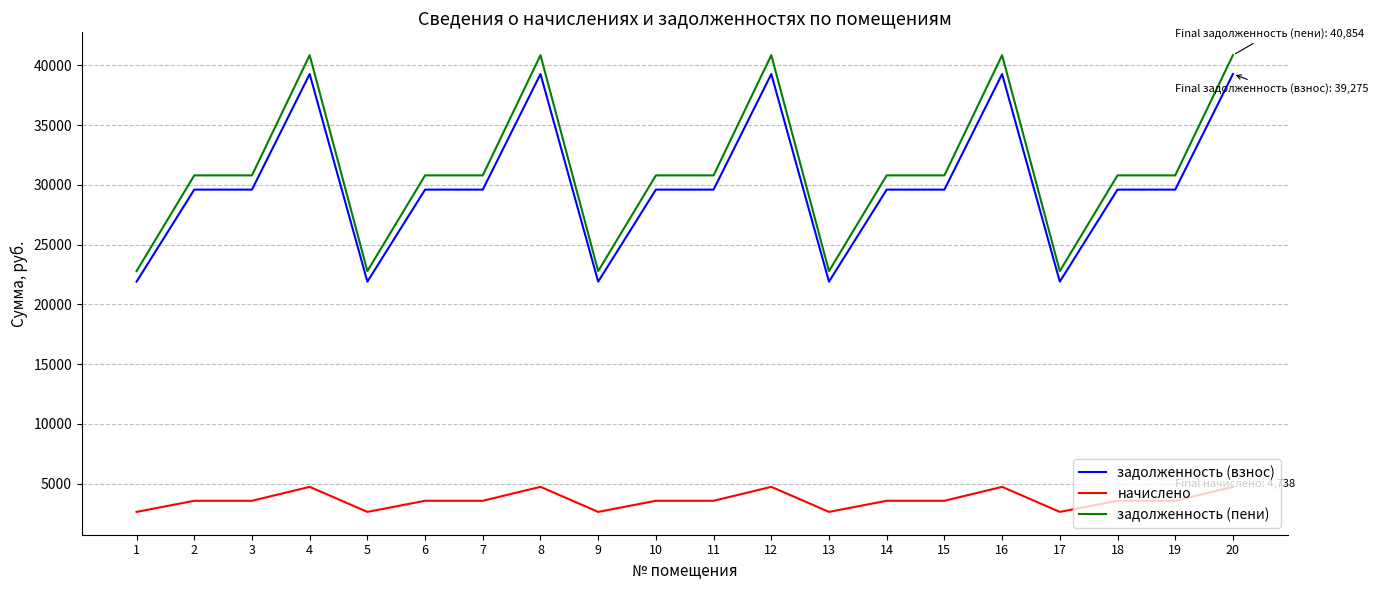

What is the difference between the second highest and minimum values in the задолженность (взнос) series?

17369.3